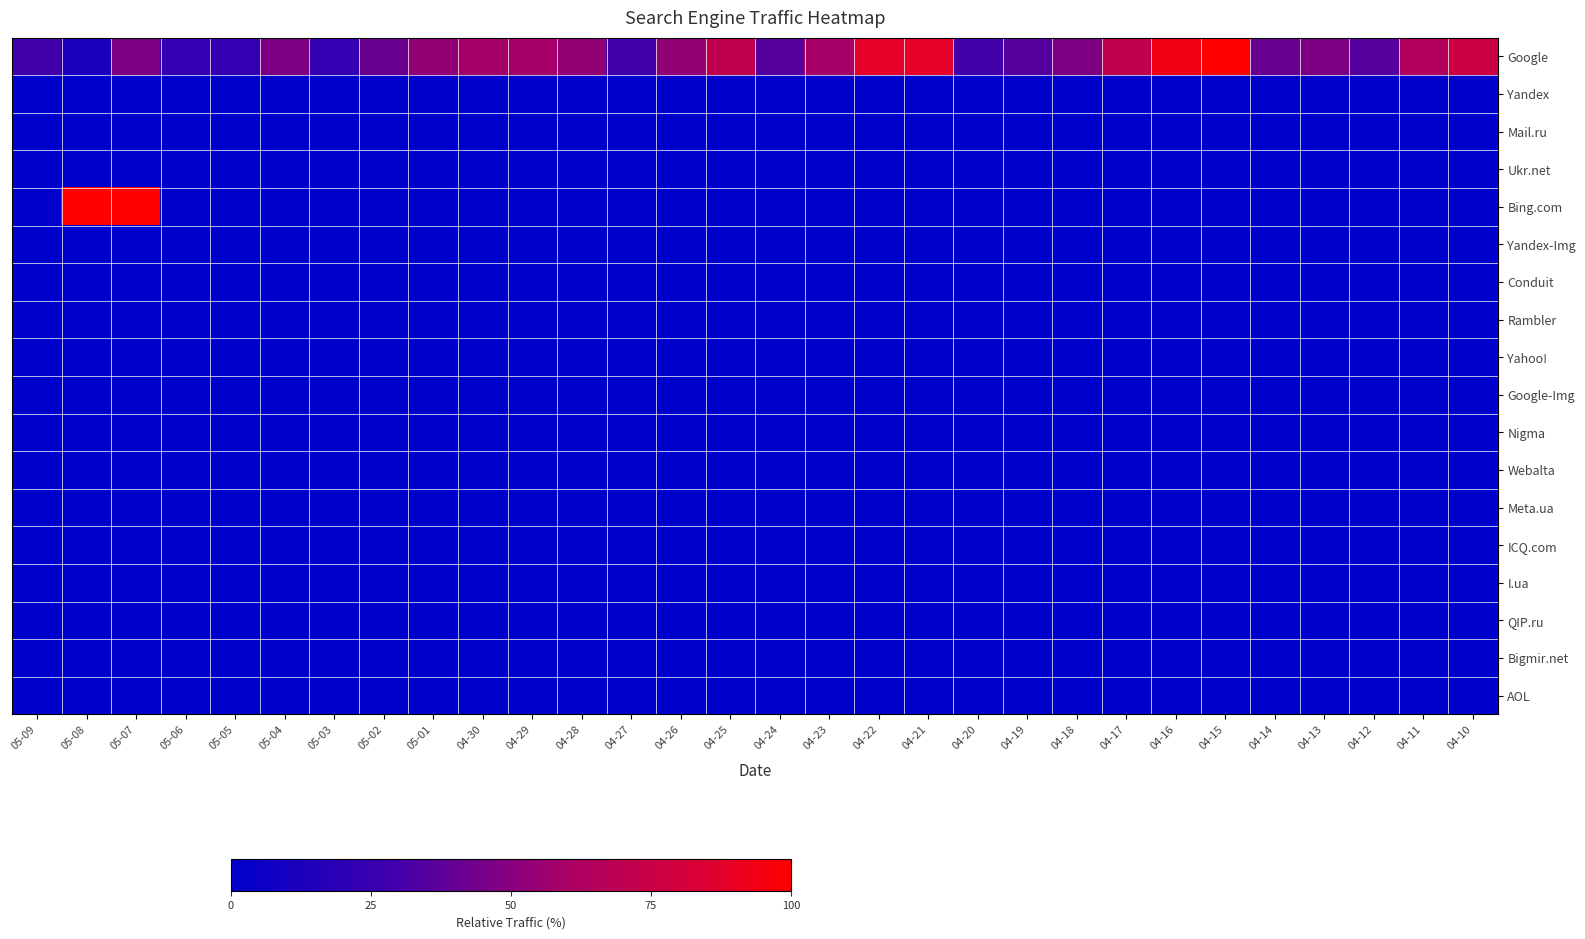

Reading left to right, extract all data points from this chart.

Google: 05-09=29.4	05-08=11.8	05-07=47.1	05-06=23.5	05-05=23.5	05-04=47.1	05-03=23.5	05-02=41.2	05-01=52.9	04-30=58.8	04-29=58.8	04-28=52.9	04-27=29.4	04-26=52.9	04-25=70.6	04-24=35.3	04-23=58.8	04-22=88.2	04-21=88.2	04-20=29.4	04-19=35.3	04-18=47.1	04-17=70.6	04-16=94.1	04-15=100.0	04-14=41.2	04-13=47.1	04-12=35.3	04-11=64.7	04-10=76.5
Yandex: 05-09=0.0	05-08=0.0	05-07=0.0	05-06=0.0	05-05=0.0	05-04=0.0	05-03=0.0	05-02=0.0	05-01=0.0	04-30=0.0	04-29=0.0	04-28=0.0	04-27=0.0	04-26=0.0	04-25=0.0	04-24=0.0	04-23=0.0	04-22=0.0	04-21=0.0	04-20=0.0	04-19=0.0	04-18=0.0	04-17=0.0	04-16=0.0	04-15=0.0	04-14=0.0	04-13=0.0	04-12=0.0	04-11=0.0	04-10=0.0
Mail.ru: 05-09=0.0	05-08=0.0	05-07=0.0	05-06=0.0	05-05=0.0	05-04=0.0	05-03=0.0	05-02=0.0	05-01=0.0	04-30=0.0	04-29=0.0	04-28=0.0	04-27=0.0	04-26=0.0	04-25=0.0	04-24=0.0	04-23=0.0	04-22=0.0	04-21=0.0	04-20=0.0	04-19=0.0	04-18=0.0	04-17=0.0	04-16=0.0	04-15=0.0	04-14=0.0	04-13=0.0	04-12=0.0	04-11=0.0	04-10=0.0
Ukr.net: 05-09=0.0	05-08=0.0	05-07=0.0	05-06=0.0	05-05=0.0	05-04=0.0	05-03=0.0	05-02=0.0	05-01=0.0	04-30=0.0	04-29=0.0	04-28=0.0	04-27=0.0	04-26=0.0	04-25=0.0	04-24=0.0	04-23=0.0	04-22=0.0	04-21=0.0	04-20=0.0	04-19=0.0	04-18=0.0	04-17=0.0	04-16=0.0	04-15=0.0	04-14=0.0	04-13=0.0	04-12=0.0	04-11=0.0	04-10=0.0
Bing.com: 05-09=0.0	05-08=100.0	05-07=100.0	05-06=0.0	05-05=0.0	05-04=0.0	05-03=0.0	05-02=0.0	05-01=0.0	04-30=0.0	04-29=0.0	04-28=0.0	04-27=0.0	04-26=0.0	04-25=0.0	04-24=0.0	04-23=0.0	04-22=0.0	04-21=0.0	04-20=0.0	04-19=0.0	04-18=0.0	04-17=0.0	04-16=0.0	04-15=0.0	04-14=0.0	04-13=0.0	04-12=0.0	04-11=0.0	04-10=0.0
Yandex-Img: 05-09=0.0	05-08=0.0	05-07=0.0	05-06=0.0	05-05=0.0	05-04=0.0	05-03=0.0	05-02=0.0	05-01=0.0	04-30=0.0	04-29=0.0	04-28=0.0	04-27=0.0	04-26=0.0	04-25=0.0	04-24=0.0	04-23=0.0	04-22=0.0	04-21=0.0	04-20=0.0	04-19=0.0	04-18=0.0	04-17=0.0	04-16=0.0	04-15=0.0	04-14=0.0	04-13=0.0	04-12=0.0	04-11=0.0	04-10=0.0
Conduit: 05-09=0.0	05-08=0.0	05-07=0.0	05-06=0.0	05-05=0.0	05-04=0.0	05-03=0.0	05-02=0.0	05-01=0.0	04-30=0.0	04-29=0.0	04-28=0.0	04-27=0.0	04-26=0.0	04-25=0.0	04-24=0.0	04-23=0.0	04-22=0.0	04-21=0.0	04-20=0.0	04-19=0.0	04-18=0.0	04-17=0.0	04-16=0.0	04-15=0.0	04-14=0.0	04-13=0.0	04-12=0.0	04-11=0.0	04-10=0.0
Rambler: 05-09=0.0	05-08=0.0	05-07=0.0	05-06=0.0	05-05=0.0	05-04=0.0	05-03=0.0	05-02=0.0	05-01=0.0	04-30=0.0	04-29=0.0	04-28=0.0	04-27=0.0	04-26=0.0	04-25=0.0	04-24=0.0	04-23=0.0	04-22=0.0	04-21=0.0	04-20=0.0	04-19=0.0	04-18=0.0	04-17=0.0	04-16=0.0	04-15=0.0	04-14=0.0	04-13=0.0	04-12=0.0	04-11=0.0	04-10=0.0
Yahoo!: 05-09=0.0	05-08=0.0	05-07=0.0	05-06=0.0	05-05=0.0	05-04=0.0	05-03=0.0	05-02=0.0	05-01=0.0	04-30=0.0	04-29=0.0	04-28=0.0	04-27=0.0	04-26=0.0	04-25=0.0	04-24=0.0	04-23=0.0	04-22=0.0	04-21=0.0	04-20=0.0	04-19=0.0	04-18=0.0	04-17=0.0	04-16=0.0	04-15=0.0	04-14=0.0	04-13=0.0	04-12=0.0	04-11=0.0	04-10=0.0
Google-Img: 05-09=0.0	05-08=0.0	05-07=0.0	05-06=0.0	05-05=0.0	05-04=0.0	05-03=0.0	05-02=0.0	05-01=0.0	04-30=0.0	04-29=0.0	04-28=0.0	04-27=0.0	04-26=0.0	04-25=0.0	04-24=0.0	04-23=0.0	04-22=0.0	04-21=0.0	04-20=0.0	04-19=0.0	04-18=0.0	04-17=0.0	04-16=0.0	04-15=0.0	04-14=0.0	04-13=0.0	04-12=0.0	04-11=0.0	04-10=0.0
Nigma: 05-09=0.0	05-08=0.0	05-07=0.0	05-06=0.0	05-05=0.0	05-04=0.0	05-03=0.0	05-02=0.0	05-01=0.0	04-30=0.0	04-29=0.0	04-28=0.0	04-27=0.0	04-26=0.0	04-25=0.0	04-24=0.0	04-23=0.0	04-22=0.0	04-21=0.0	04-20=0.0	04-19=0.0	04-18=0.0	04-17=0.0	04-16=0.0	04-15=0.0	04-14=0.0	04-13=0.0	04-12=0.0	04-11=0.0	04-10=0.0
Webalta: 05-09=0.0	05-08=0.0	05-07=0.0	05-06=0.0	05-05=0.0	05-04=0.0	05-03=0.0	05-02=0.0	05-01=0.0	04-30=0.0	04-29=0.0	04-28=0.0	04-27=0.0	04-26=0.0	04-25=0.0	04-24=0.0	04-23=0.0	04-22=0.0	04-21=0.0	04-20=0.0	04-19=0.0	04-18=0.0	04-17=0.0	04-16=0.0	04-15=0.0	04-14=0.0	04-13=0.0	04-12=0.0	04-11=0.0	04-10=0.0
Meta.ua: 05-09=0.0	05-08=0.0	05-07=0.0	05-06=0.0	05-05=0.0	05-04=0.0	05-03=0.0	05-02=0.0	05-01=0.0	04-30=0.0	04-29=0.0	04-28=0.0	04-27=0.0	04-26=0.0	04-25=0.0	04-24=0.0	04-23=0.0	04-22=0.0	04-21=0.0	04-20=0.0	04-19=0.0	04-18=0.0	04-17=0.0	04-16=0.0	04-15=0.0	04-14=0.0	04-13=0.0	04-12=0.0	04-11=0.0	04-10=0.0
ICQ.com: 05-09=0.0	05-08=0.0	05-07=0.0	05-06=0.0	05-05=0.0	05-04=0.0	05-03=0.0	05-02=0.0	05-01=0.0	04-30=0.0	04-29=0.0	04-28=0.0	04-27=0.0	04-26=0.0	04-25=0.0	04-24=0.0	04-23=0.0	04-22=0.0	04-21=0.0	04-20=0.0	04-19=0.0	04-18=0.0	04-17=0.0	04-16=0.0	04-15=0.0	04-14=0.0	04-13=0.0	04-12=0.0	04-11=0.0	04-10=0.0
I.ua: 05-09=0.0	05-08=0.0	05-07=0.0	05-06=0.0	05-05=0.0	05-04=0.0	05-03=0.0	05-02=0.0	05-01=0.0	04-30=0.0	04-29=0.0	04-28=0.0	04-27=0.0	04-26=0.0	04-25=0.0	04-24=0.0	04-23=0.0	04-22=0.0	04-21=0.0	04-20=0.0	04-19=0.0	04-18=0.0	04-17=0.0	04-16=0.0	04-15=0.0	04-14=0.0	04-13=0.0	04-12=0.0	04-11=0.0	04-10=0.0
QIP.ru: 05-09=0.0	05-08=0.0	05-07=0.0	05-06=0.0	05-05=0.0	05-04=0.0	05-03=0.0	05-02=0.0	05-01=0.0	04-30=0.0	04-29=0.0	04-28=0.0	04-27=0.0	04-26=0.0	04-25=0.0	04-24=0.0	04-23=0.0	04-22=0.0	04-21=0.0	04-20=0.0	04-19=0.0	04-18=0.0	04-17=0.0	04-16=0.0	04-15=0.0	04-14=0.0	04-13=0.0	04-12=0.0	04-11=0.0	04-10=0.0
Bigmir.net: 05-09=0.0	05-08=0.0	05-07=0.0	05-06=0.0	05-05=0.0	05-04=0.0	05-03=0.0	05-02=0.0	05-01=0.0	04-30=0.0	04-29=0.0	04-28=0.0	04-27=0.0	04-26=0.0	04-25=0.0	04-24=0.0	04-23=0.0	04-22=0.0	04-21=0.0	04-20=0.0	04-19=0.0	04-18=0.0	04-17=0.0	04-16=0.0	04-15=0.0	04-14=0.0	04-13=0.0	04-12=0.0	04-11=0.0	04-10=0.0
AOL: 05-09=0.0	05-08=0.0	05-07=0.0	05-06=0.0	05-05=0.0	05-04=0.0	05-03=0.0	05-02=0.0	05-01=0.0	04-30=0.0	04-29=0.0	04-28=0.0	04-27=0.0	04-26=0.0	04-25=0.0	04-24=0.0	04-23=0.0	04-22=0.0	04-21=0.0	04-20=0.0	04-19=0.0	04-18=0.0	04-17=0.0	04-16=0.0	04-15=0.0	04-14=0.0	04-13=0.0	04-12=0.0	04-11=0.0	04-10=0.0